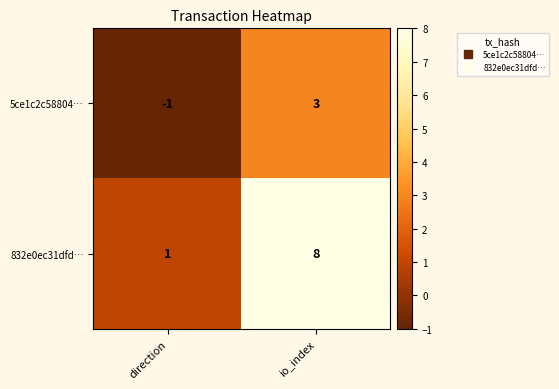

Which series has the widest spread of values?

832e0ec31dfd…